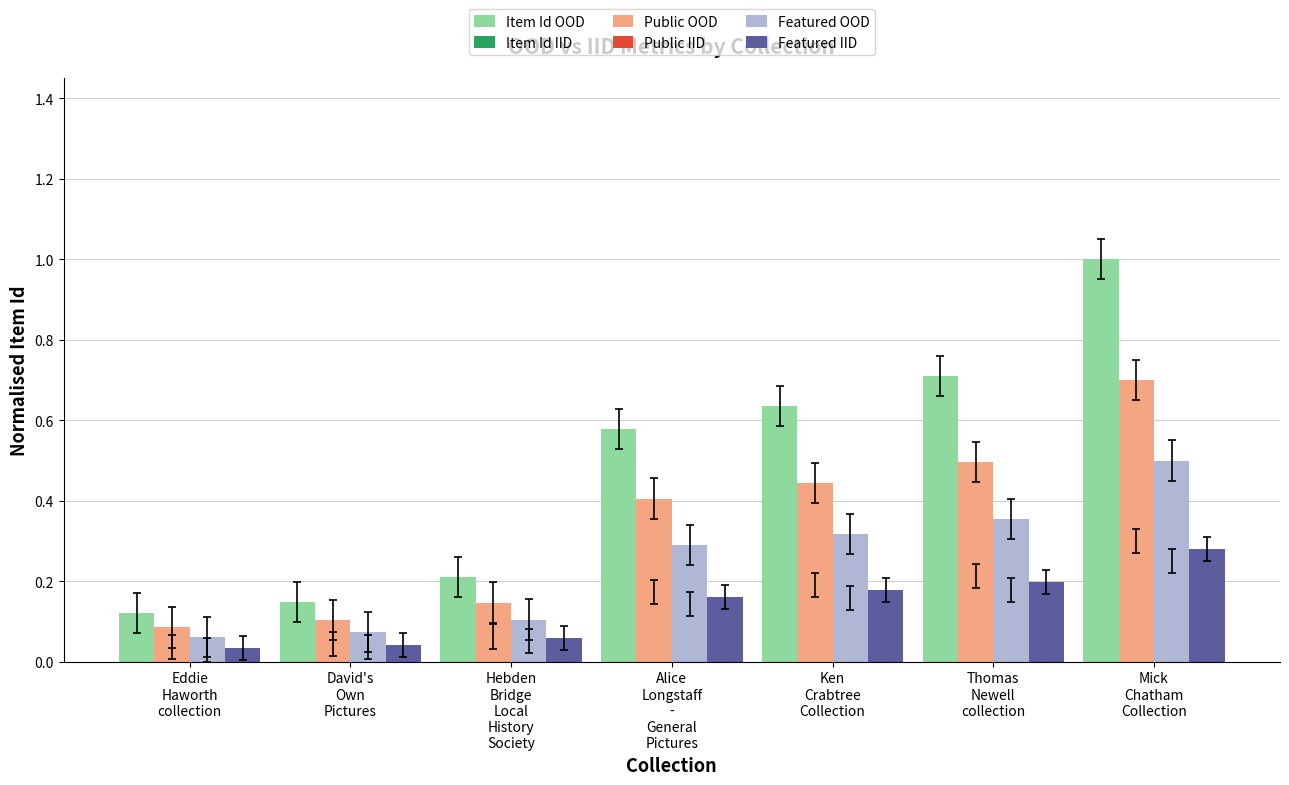

Where is Public OOD nearest to the value 0?

Eddie
Haworth
collection